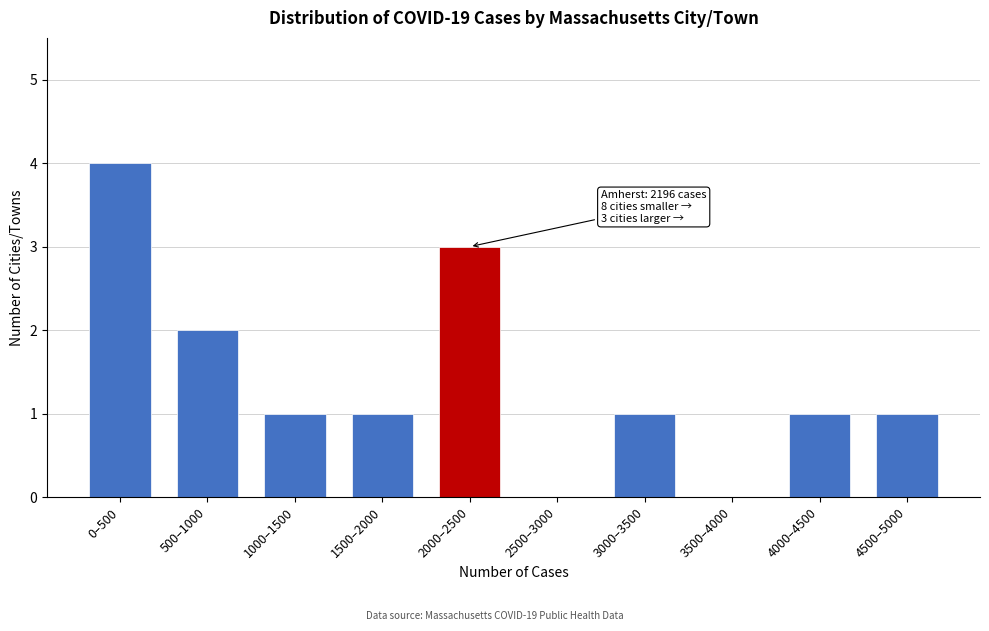

Reading left to right, transcribe all the data shown in this chart.

0–500=4	500–1000=2	1000–1500=1	1500–2000=1	2000–2500=3	2500–3000=0	3000–3500=1	3500–4000=0	4000–4500=1	4500–5000=1